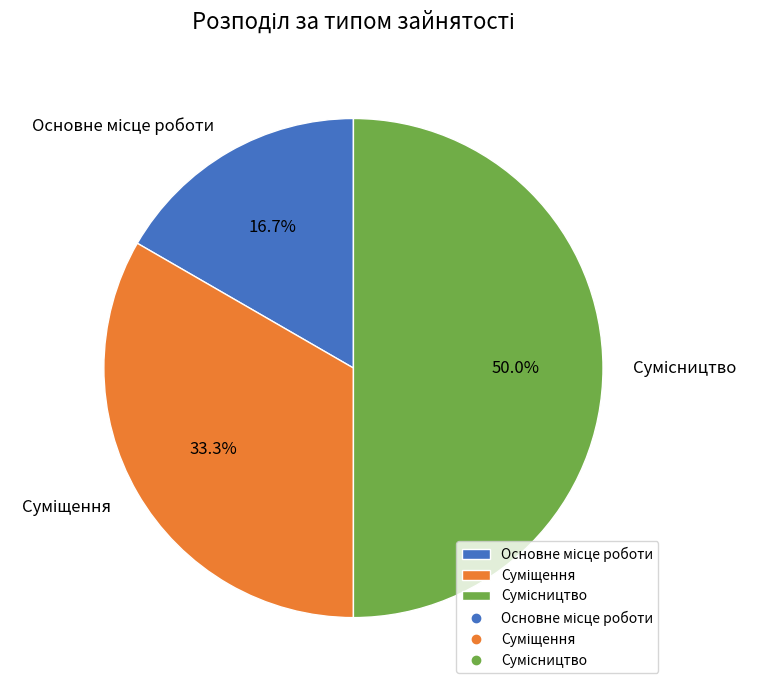

To the nearest percent, what is the combined percentage of Суміщення and Сумісництво?

83%